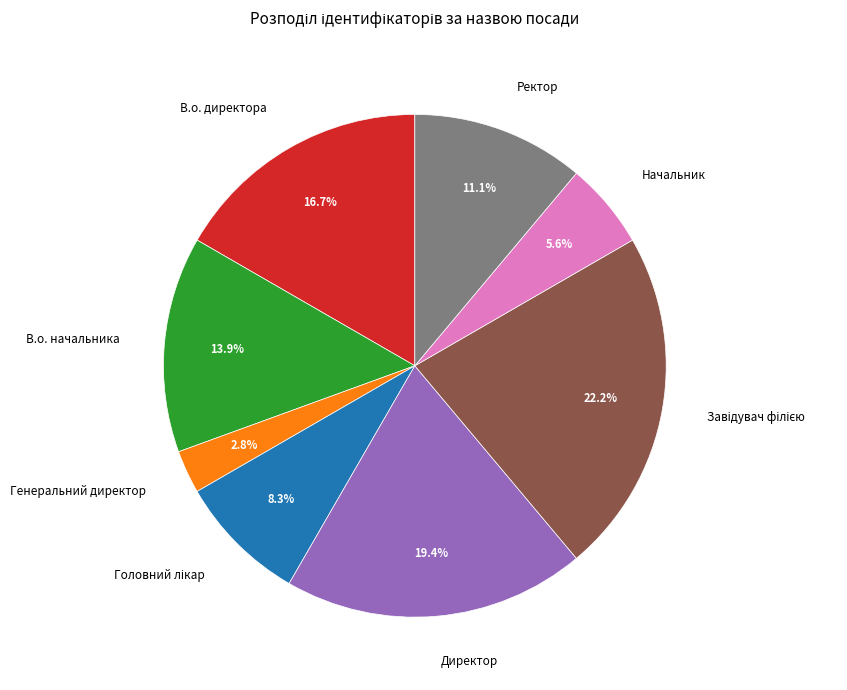

Count the number of slices in the pie.

8